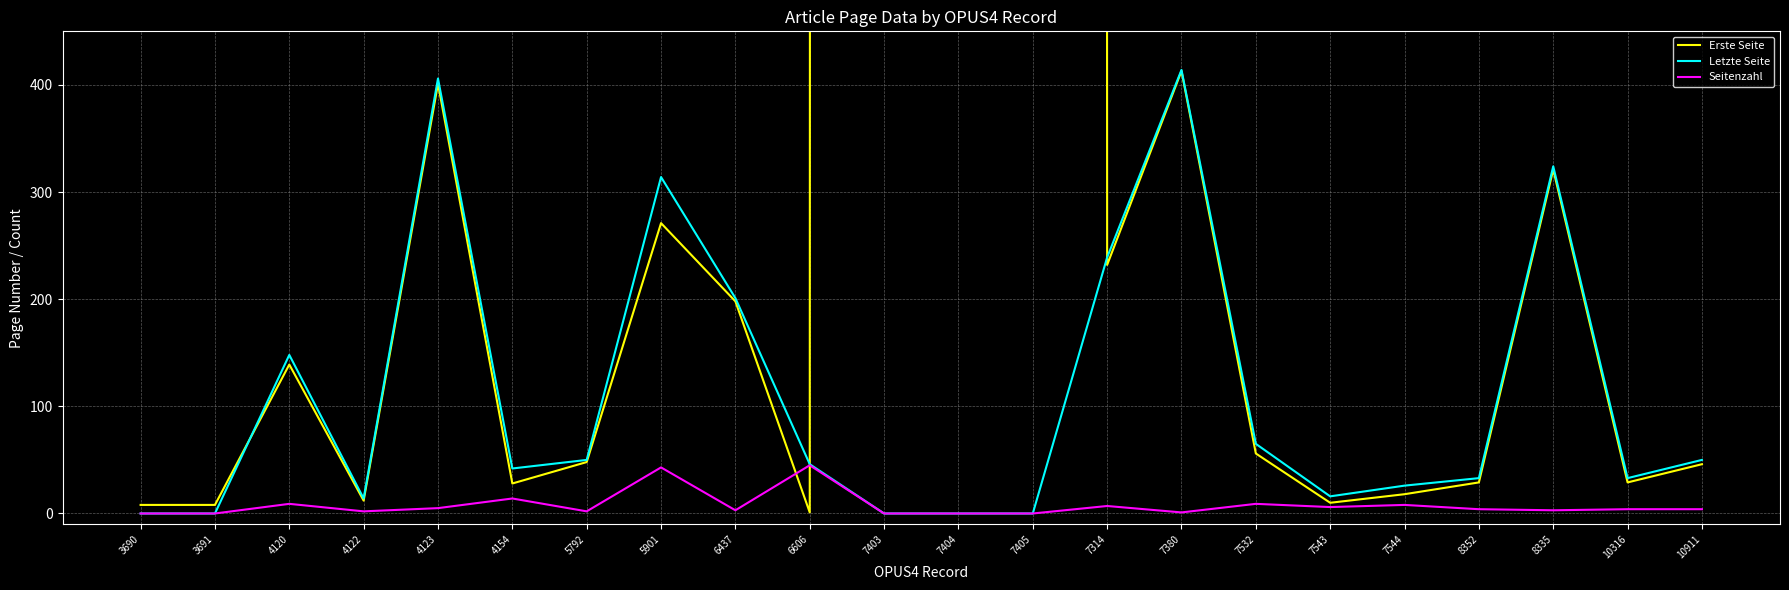

True or false: Erste Seite has more than 2 points higher than both neighbors.

True